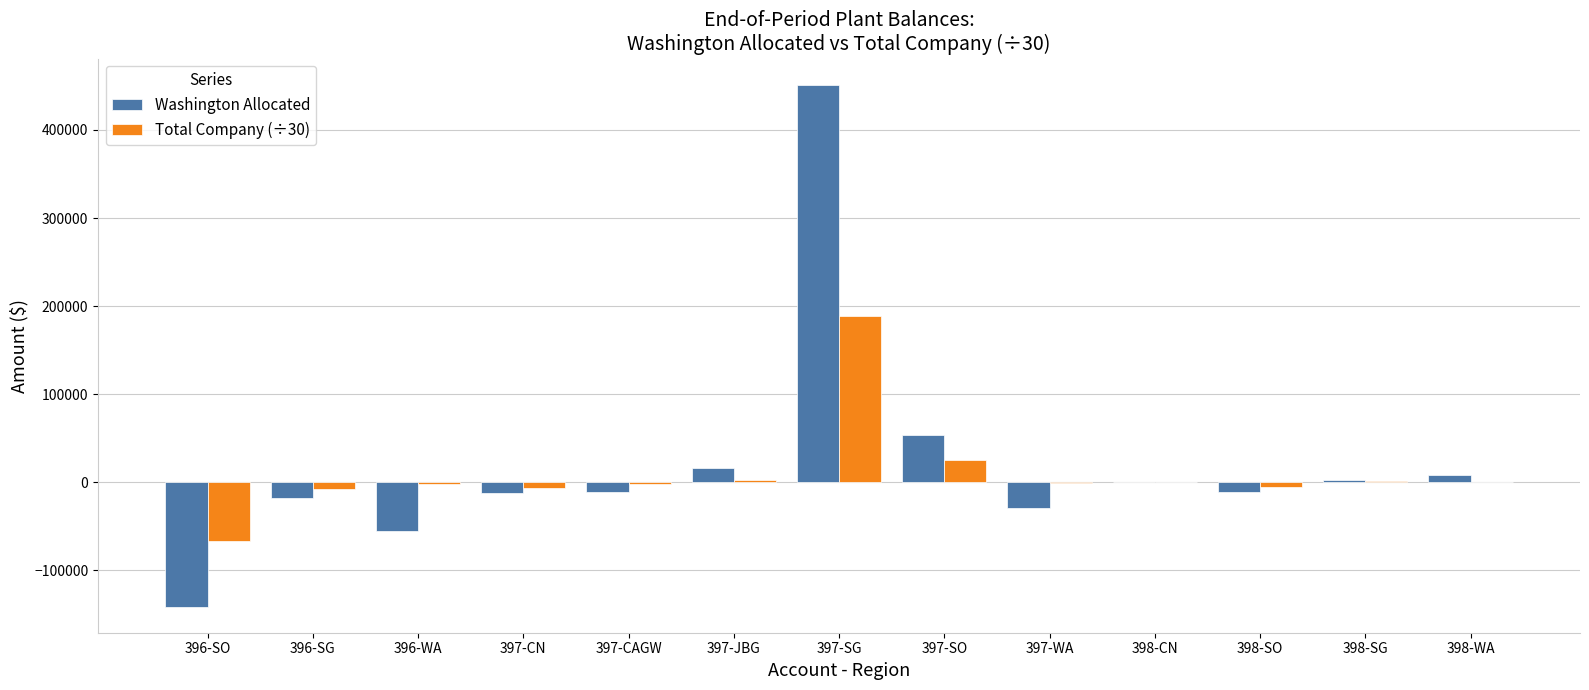

True or false: Washington Allocated has a value of -10791.5 at 397-CAGW.

True